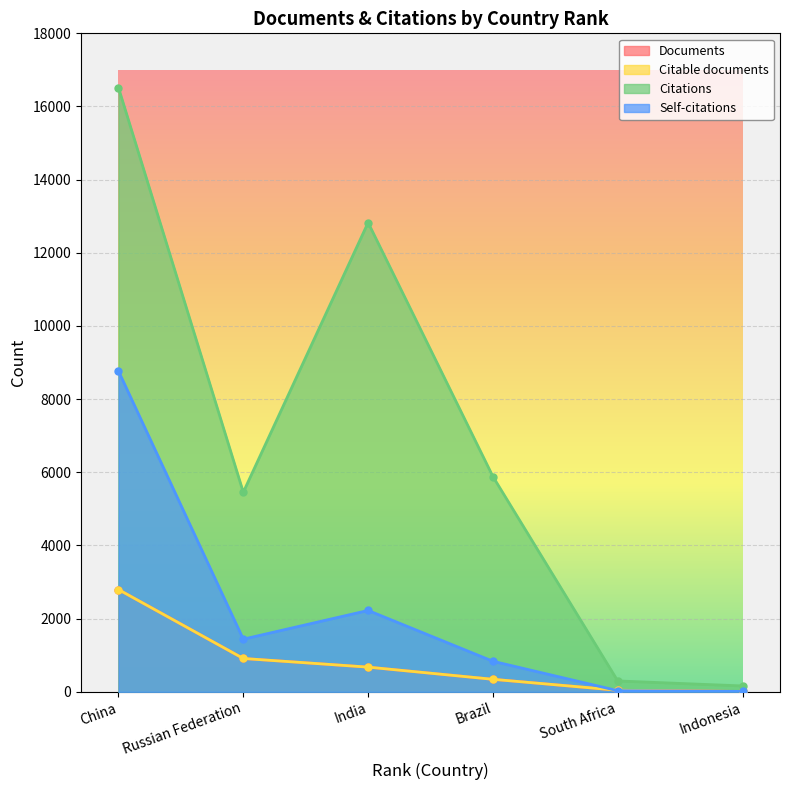

What is the sum of the Citations values at India and South Africa?

13123